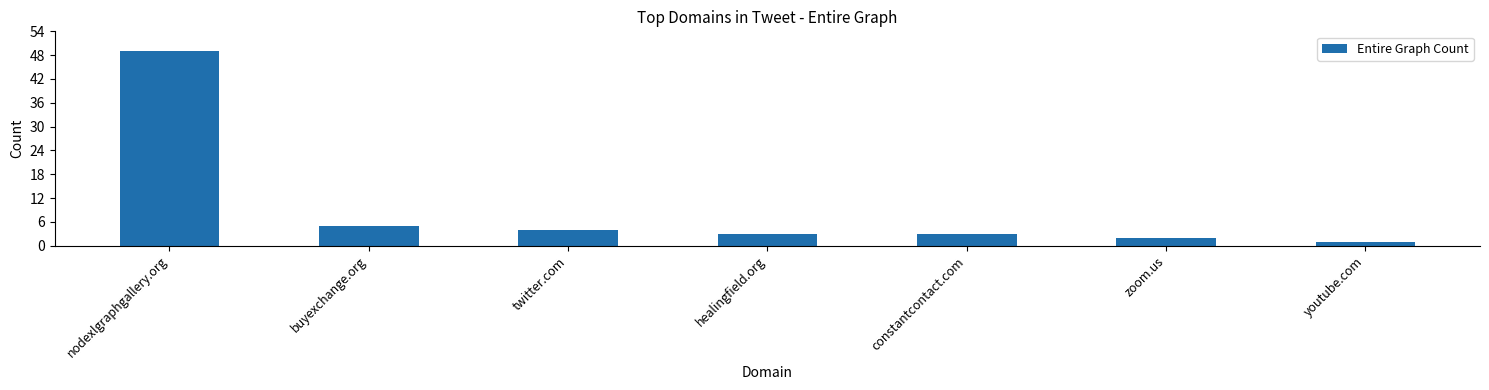

How many series are shown in this chart?

1